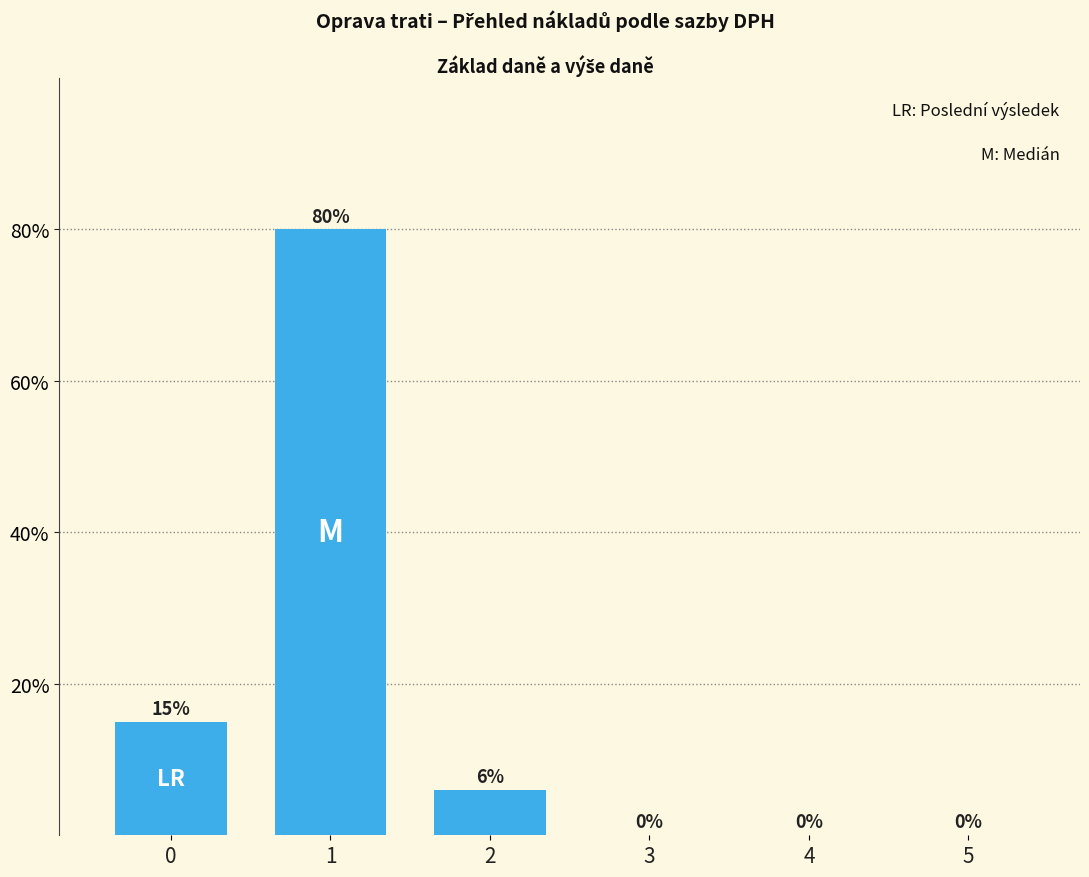

Which label corresponds to the largest value in the chart?

1